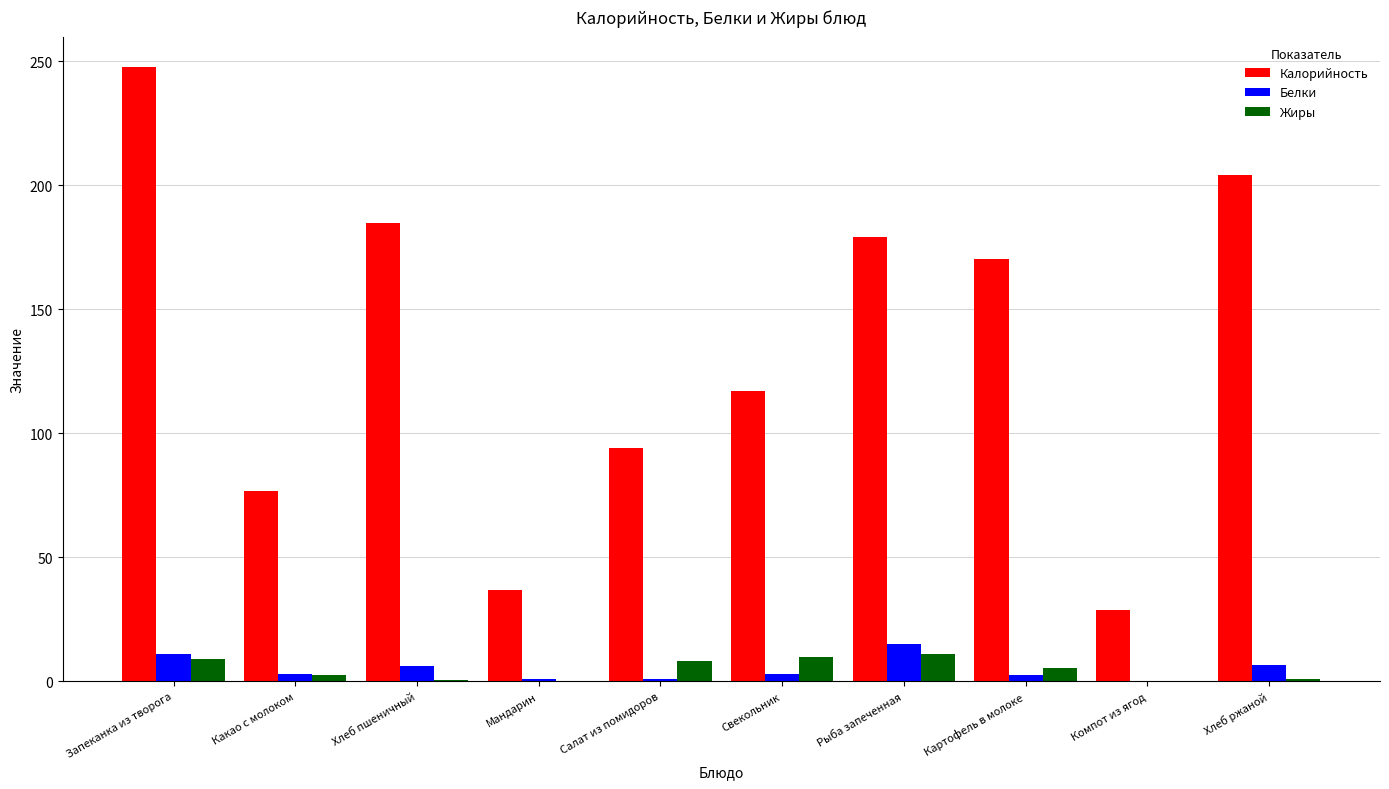

Between Мандарин and Компот из ягод, which series saw the biggest shift?

Калорийность